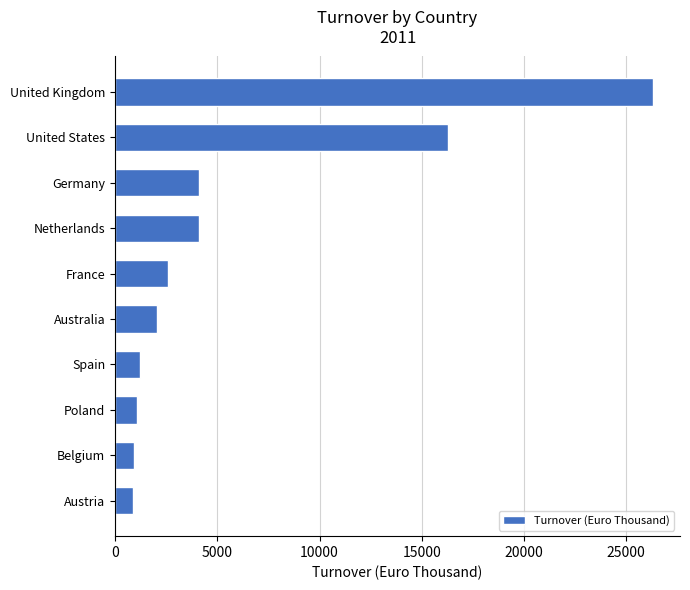

What is the label of the 6th bar from the bottom?

France